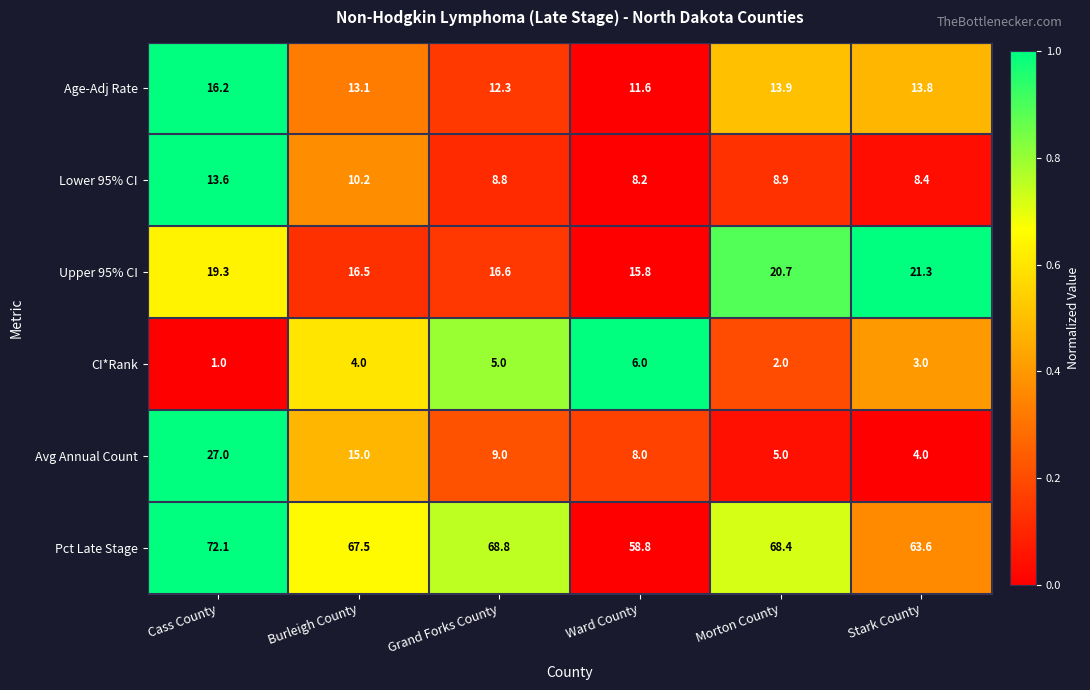

What is the maximum value shown in the chart?

72.1